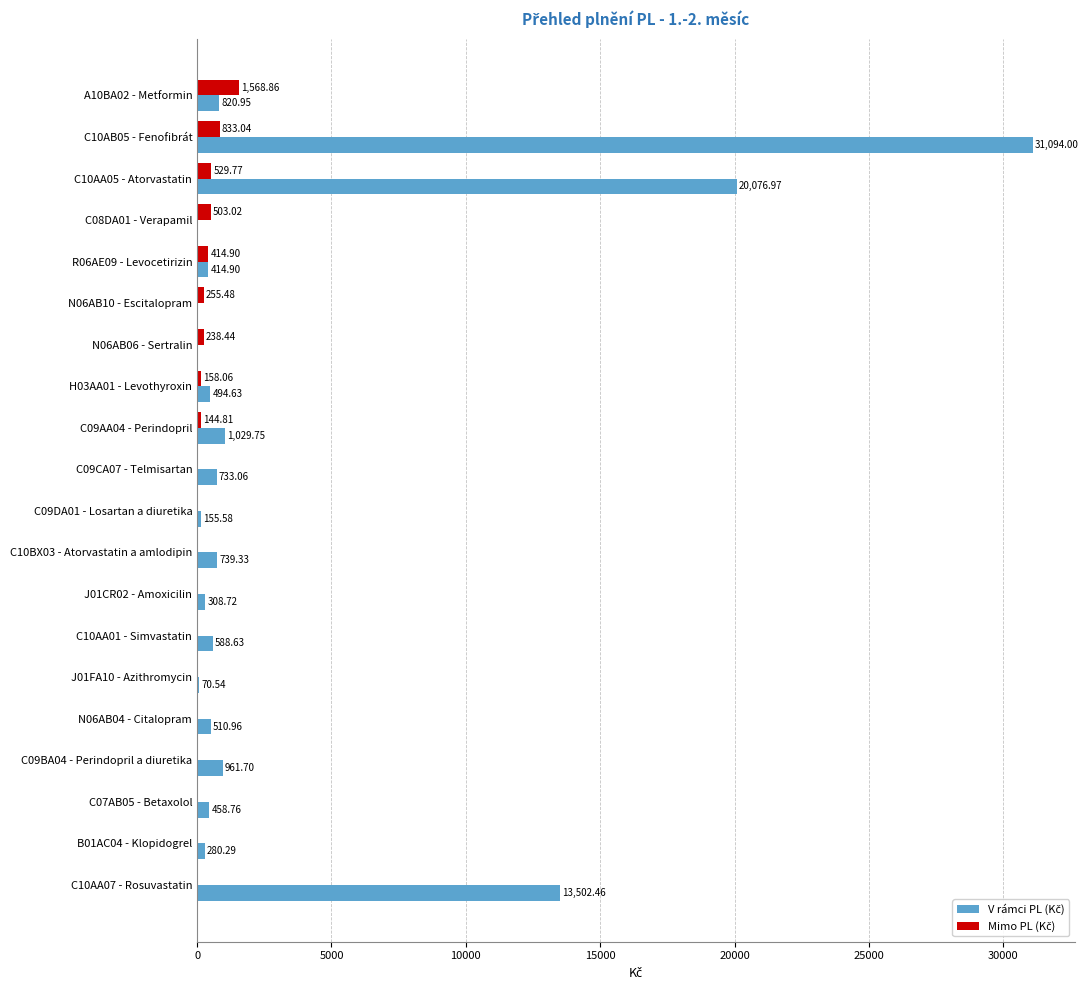

How many categories are shown in the chart?

20